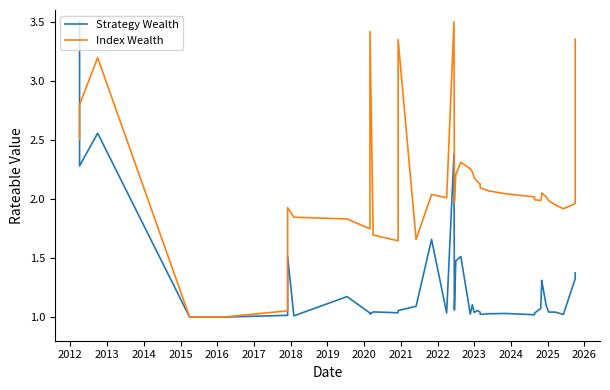

Rank the series at 2021 from lowest to highest value.

Strategy Wealth, Index Wealth